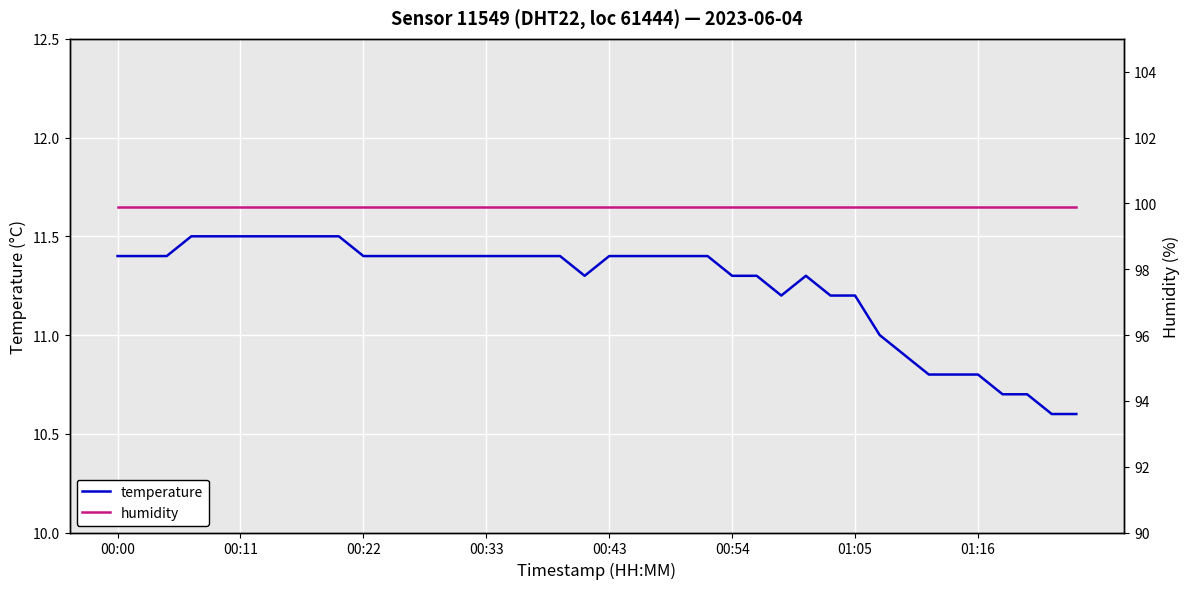

The temperature series shows 18.4 at 11. True or false?

False